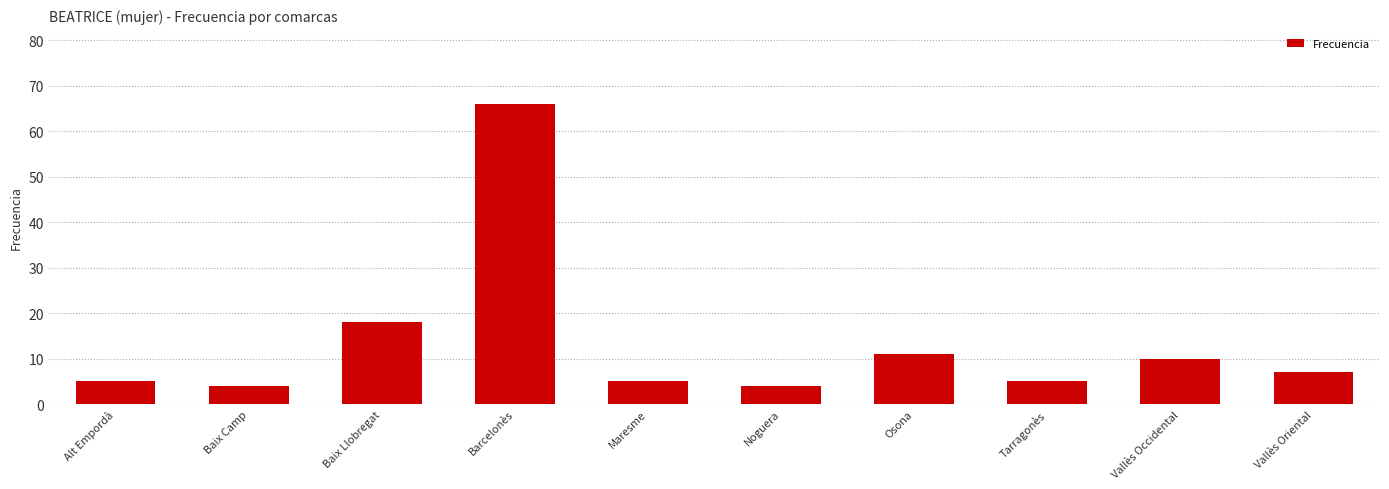

What is the ratio of the value at Noguera to the value at Alt Empordà?

0.8